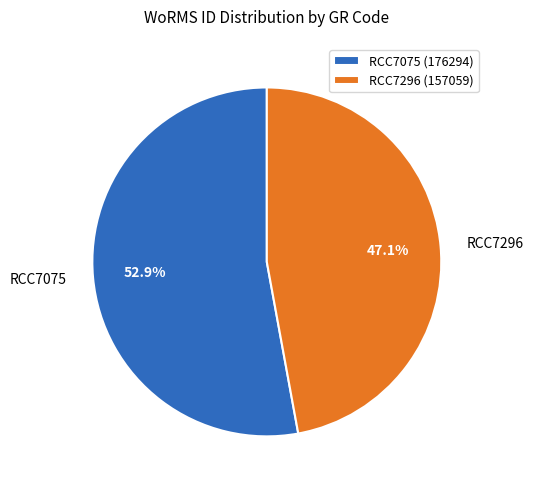

What percentage is the RCC7075 slice, to the nearest percent?

53%